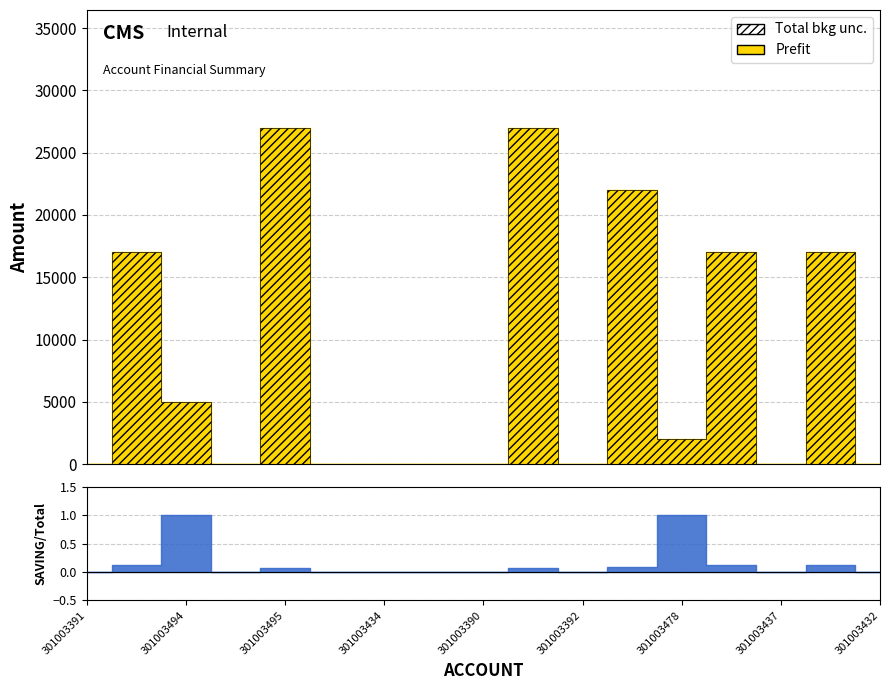

At how many categories does at least one series exceed 2205?

7